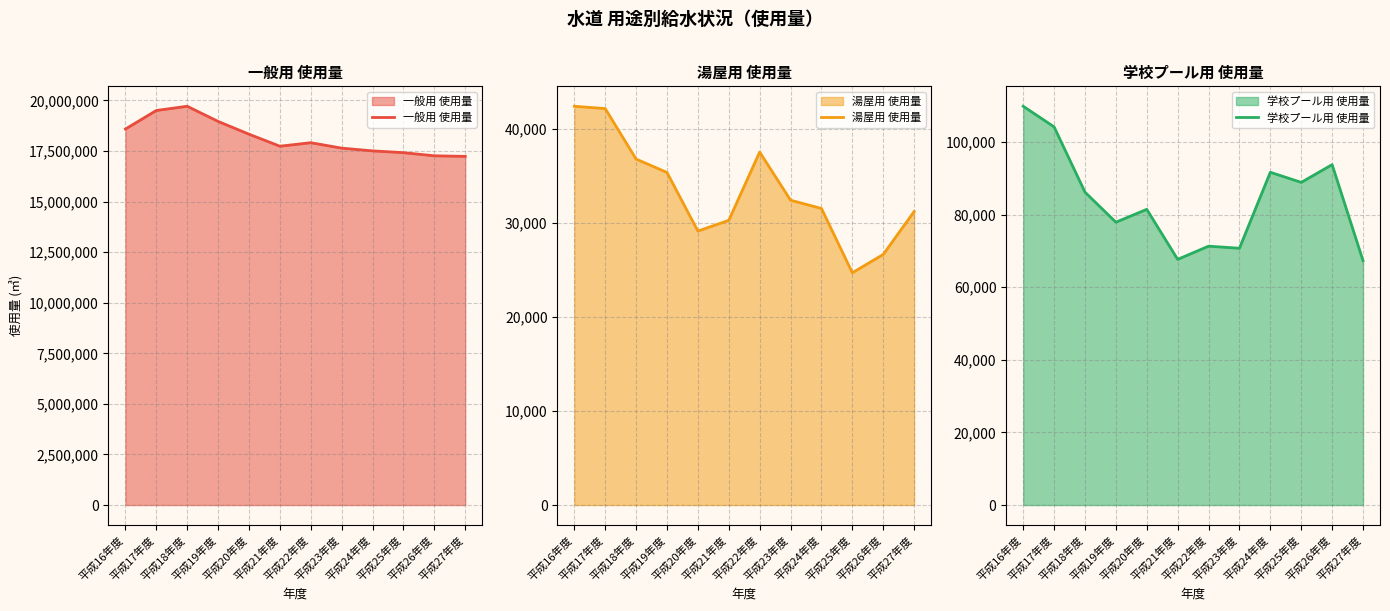

What is the difference between the 一般用 使用量 values at 平成22年度 and 平成25年度?

492727